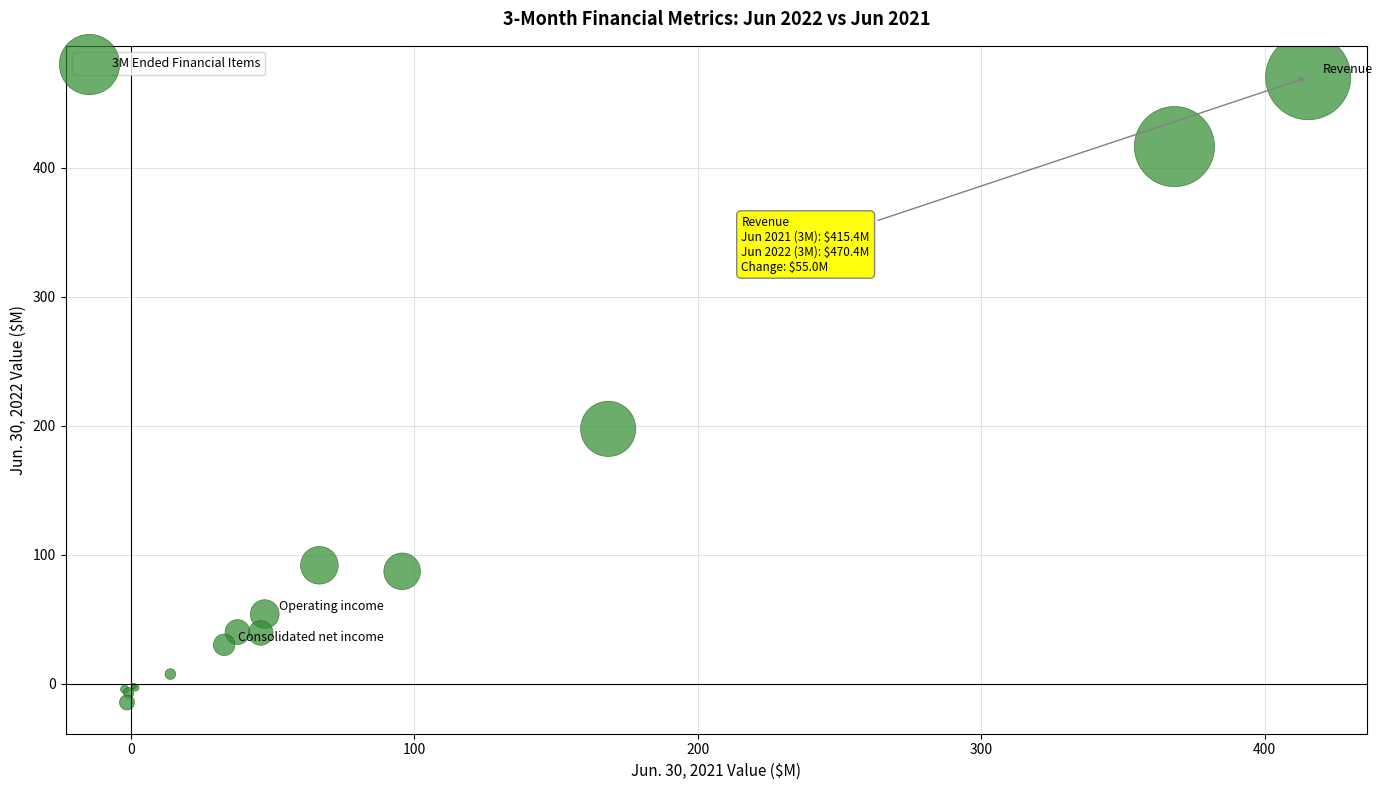

What Y value in the scatter plot is closest to 227?

197.6